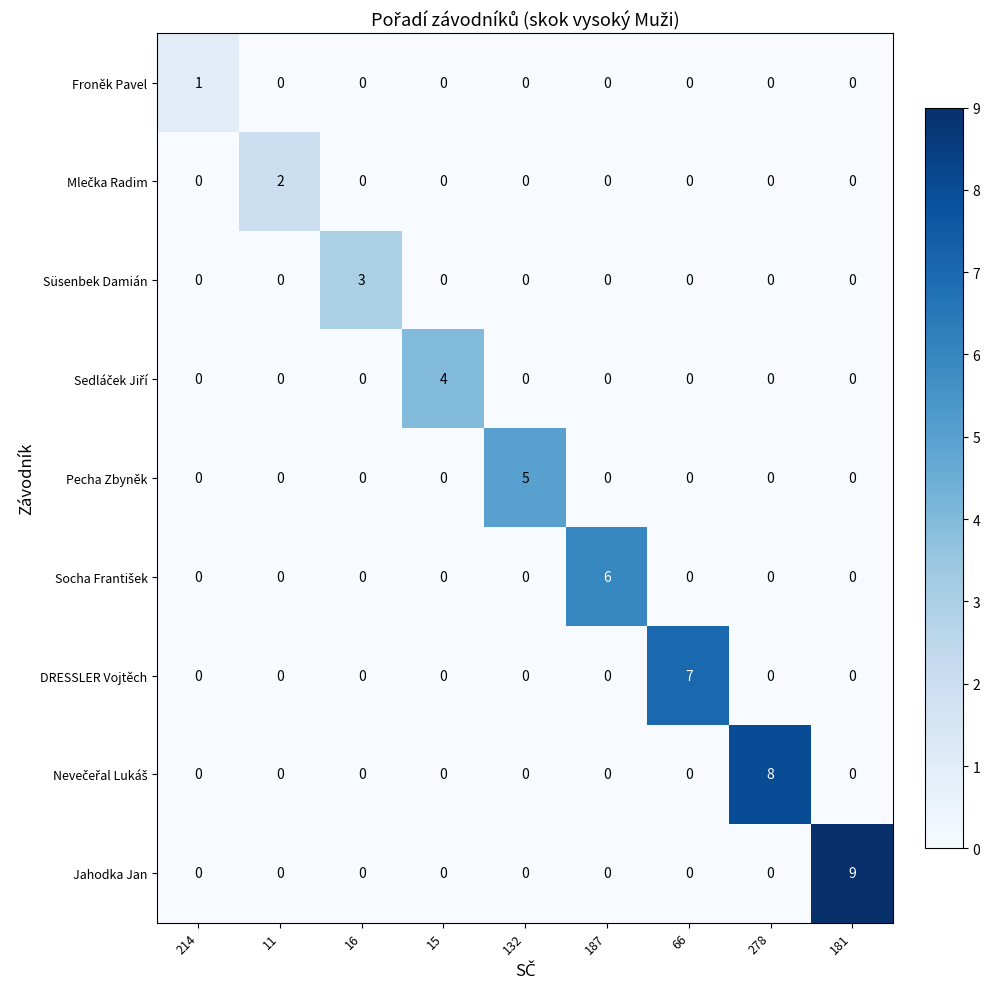

What is the difference between the maximum and minimum values in the Süsenbek Damián series?

3